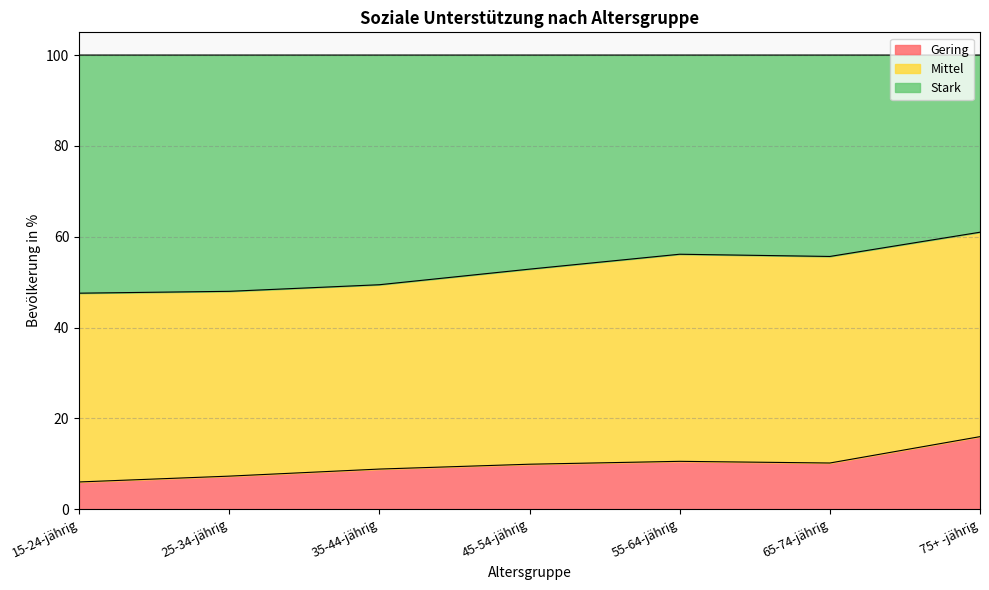

The Gering series shows 25.3 at 75+ -jährig. True or false?

False